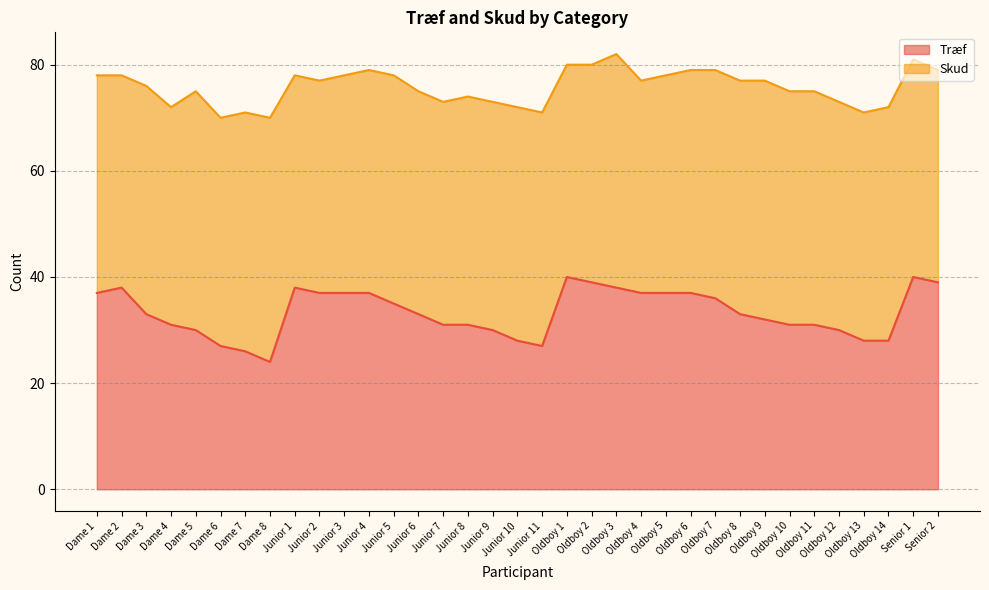

List the labels in order of value, smallest first.

Dame 8, Dame 7, Dame 6, Junior 11, Junior 10, Oldboy 13, Oldboy 14, Dame 5, Junior 9, Oldboy 12, Dame 4, Junior 7, Junior 8, Oldboy 10, Oldboy 11, Oldboy 9, Dame 3, Junior 6, Oldboy 8, Junior 5, Oldboy 7, Dame 1, Junior 2, Junior 3, Junior 4, Oldboy 4, Oldboy 5, Oldboy 6, Dame 2, Junior 1, Oldboy 3, Oldboy 2, Senior 2, Oldboy 1, Senior 1